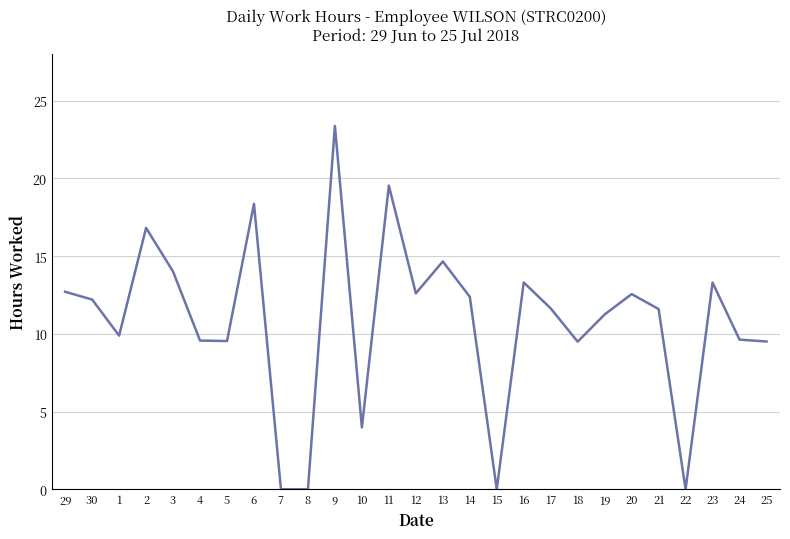

Where does the data first go above 11?

29